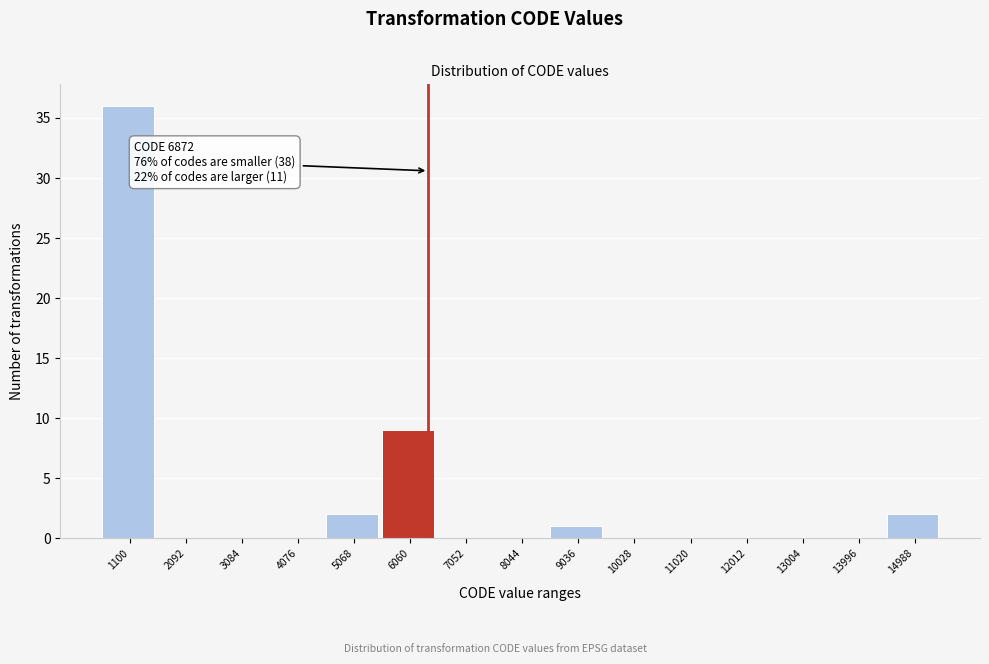

Reading left to right, list all the values displayed in this chart.

1100=36	2092=0	3084=0	4076=0	5068=2	6060=9	7052=0	8044=0	9036=1	10028=0	11020=0	12012=0	13004=0	13996=0	14988=2